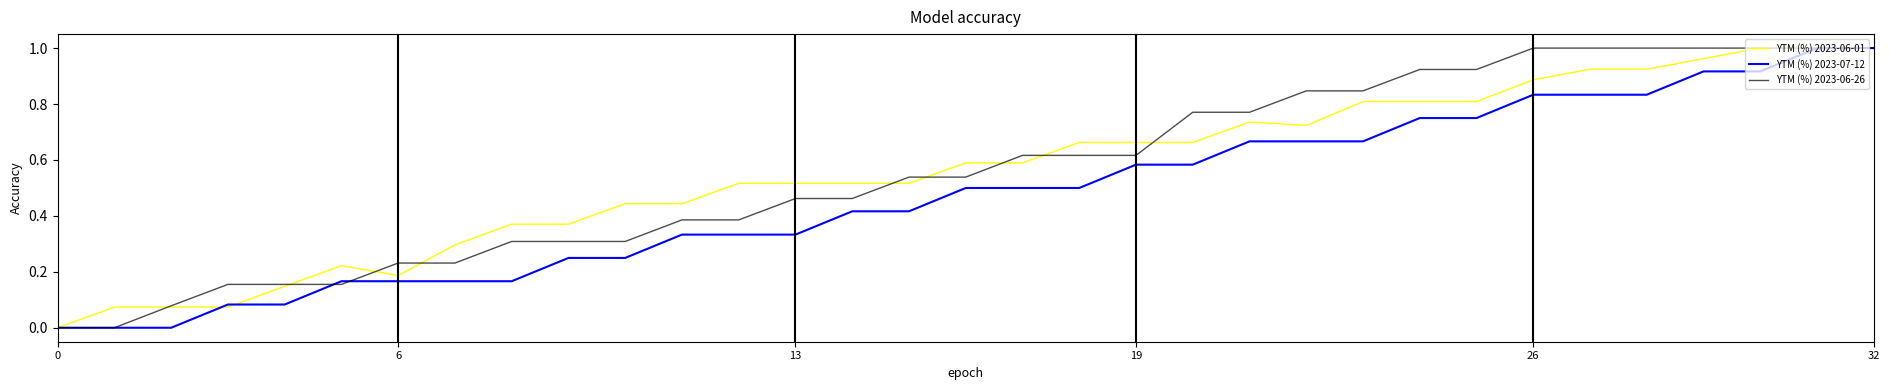

What is the label of the 1st point from the right?

32